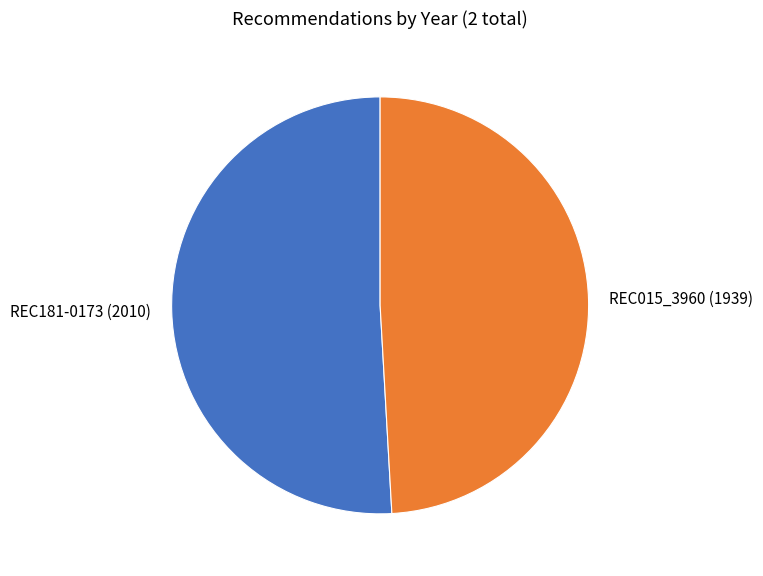

Does any single category account for the majority?

Yes